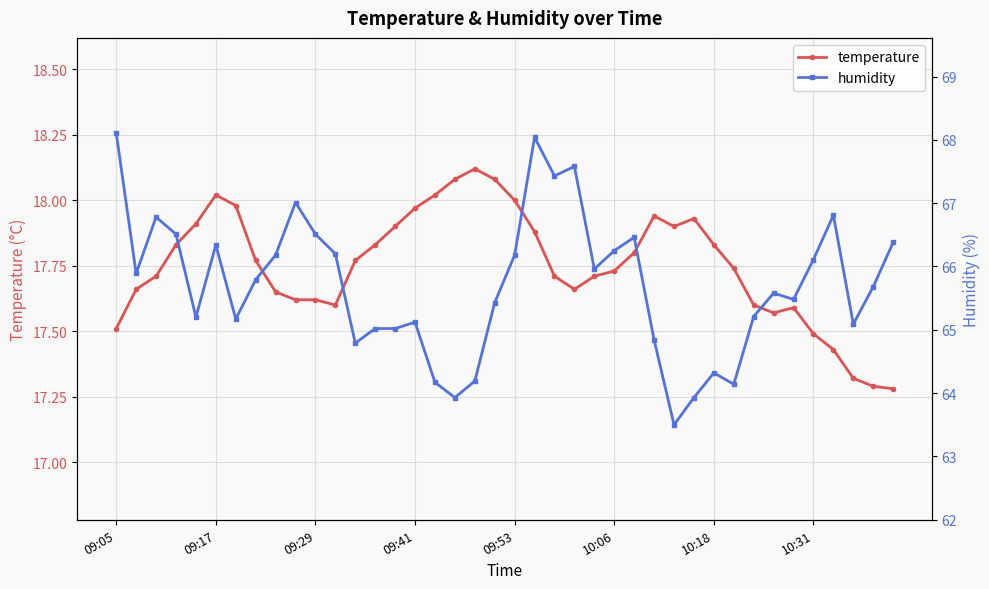

Which category has the lowest value across all series?

39